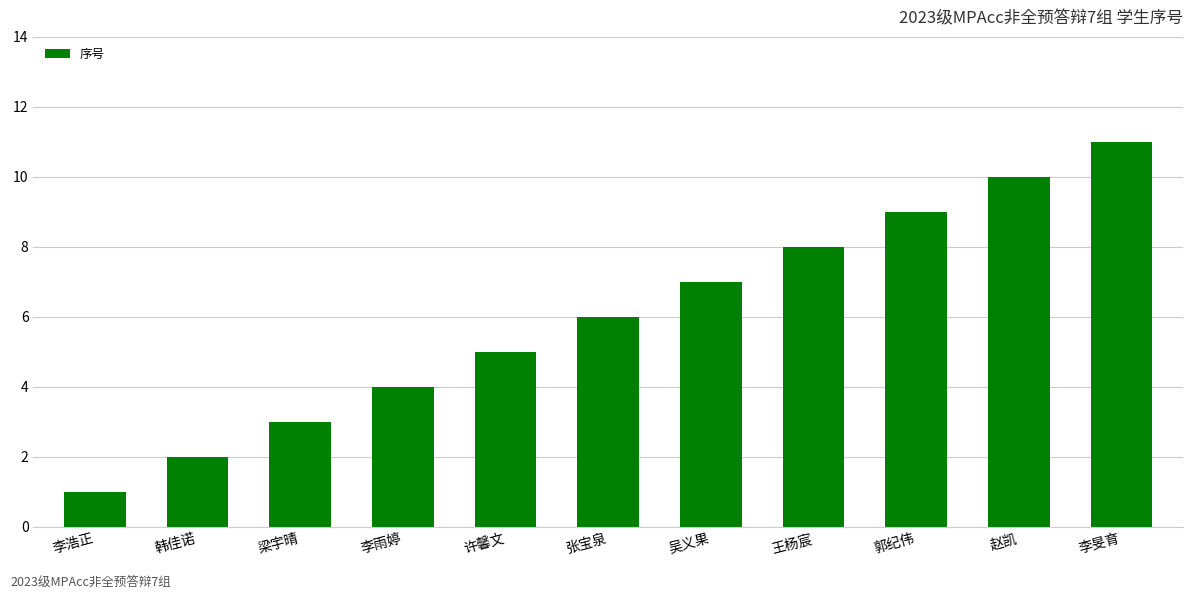

Which label corresponds to the largest value in the chart?

李旻育